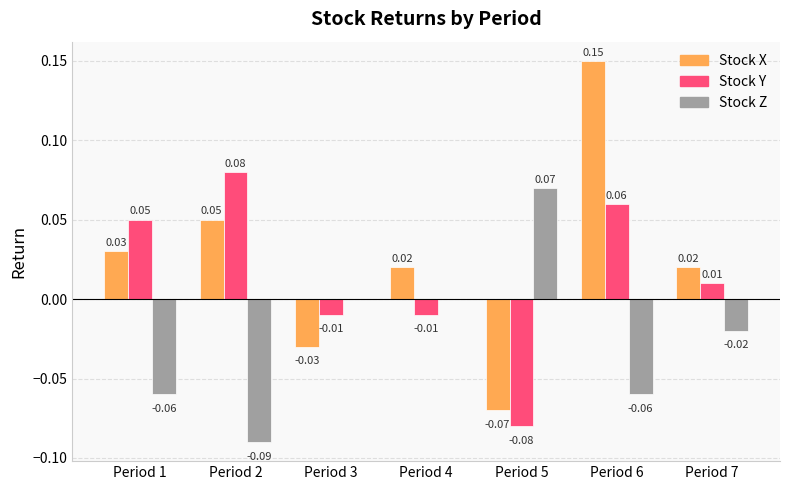

At which category is the sum across all series the highest?

Period 6